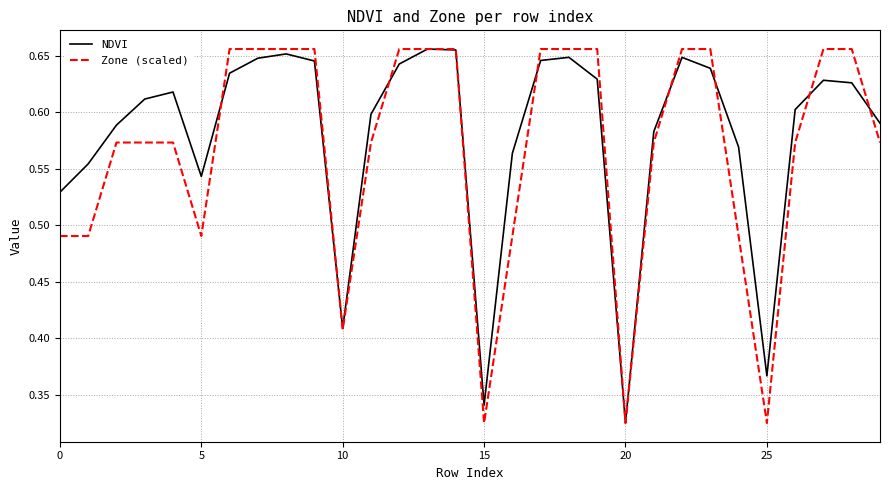

What are all the series names shown in the legend?

NDVI, Zone (scaled)